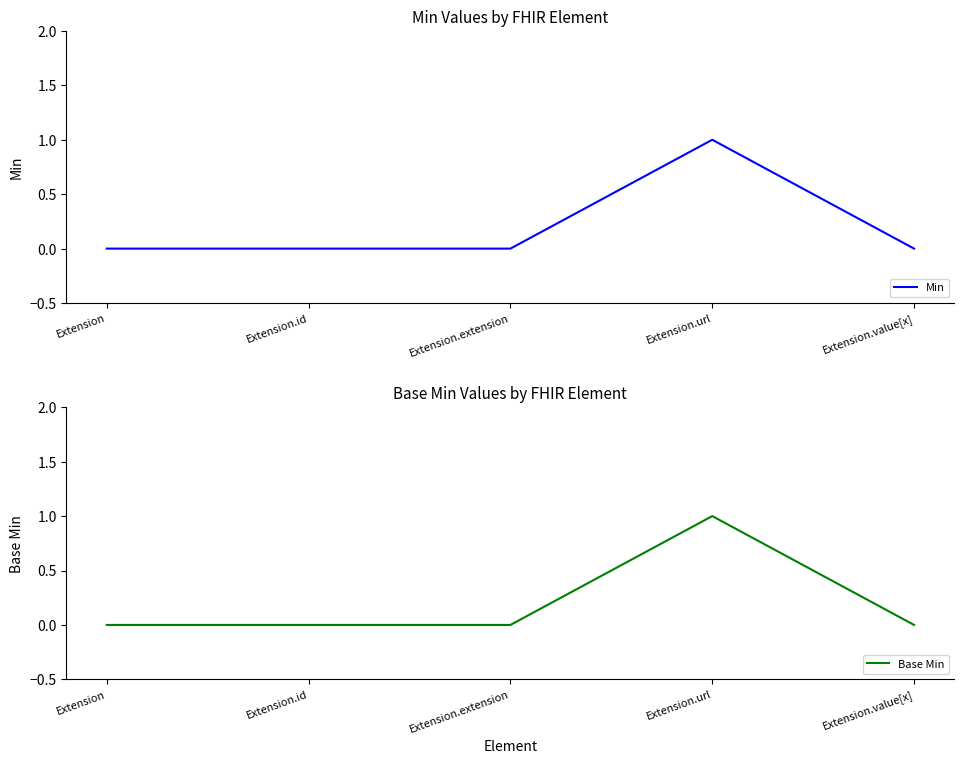

Between Extension and Extension.id, which series saw the biggest shift?

Min